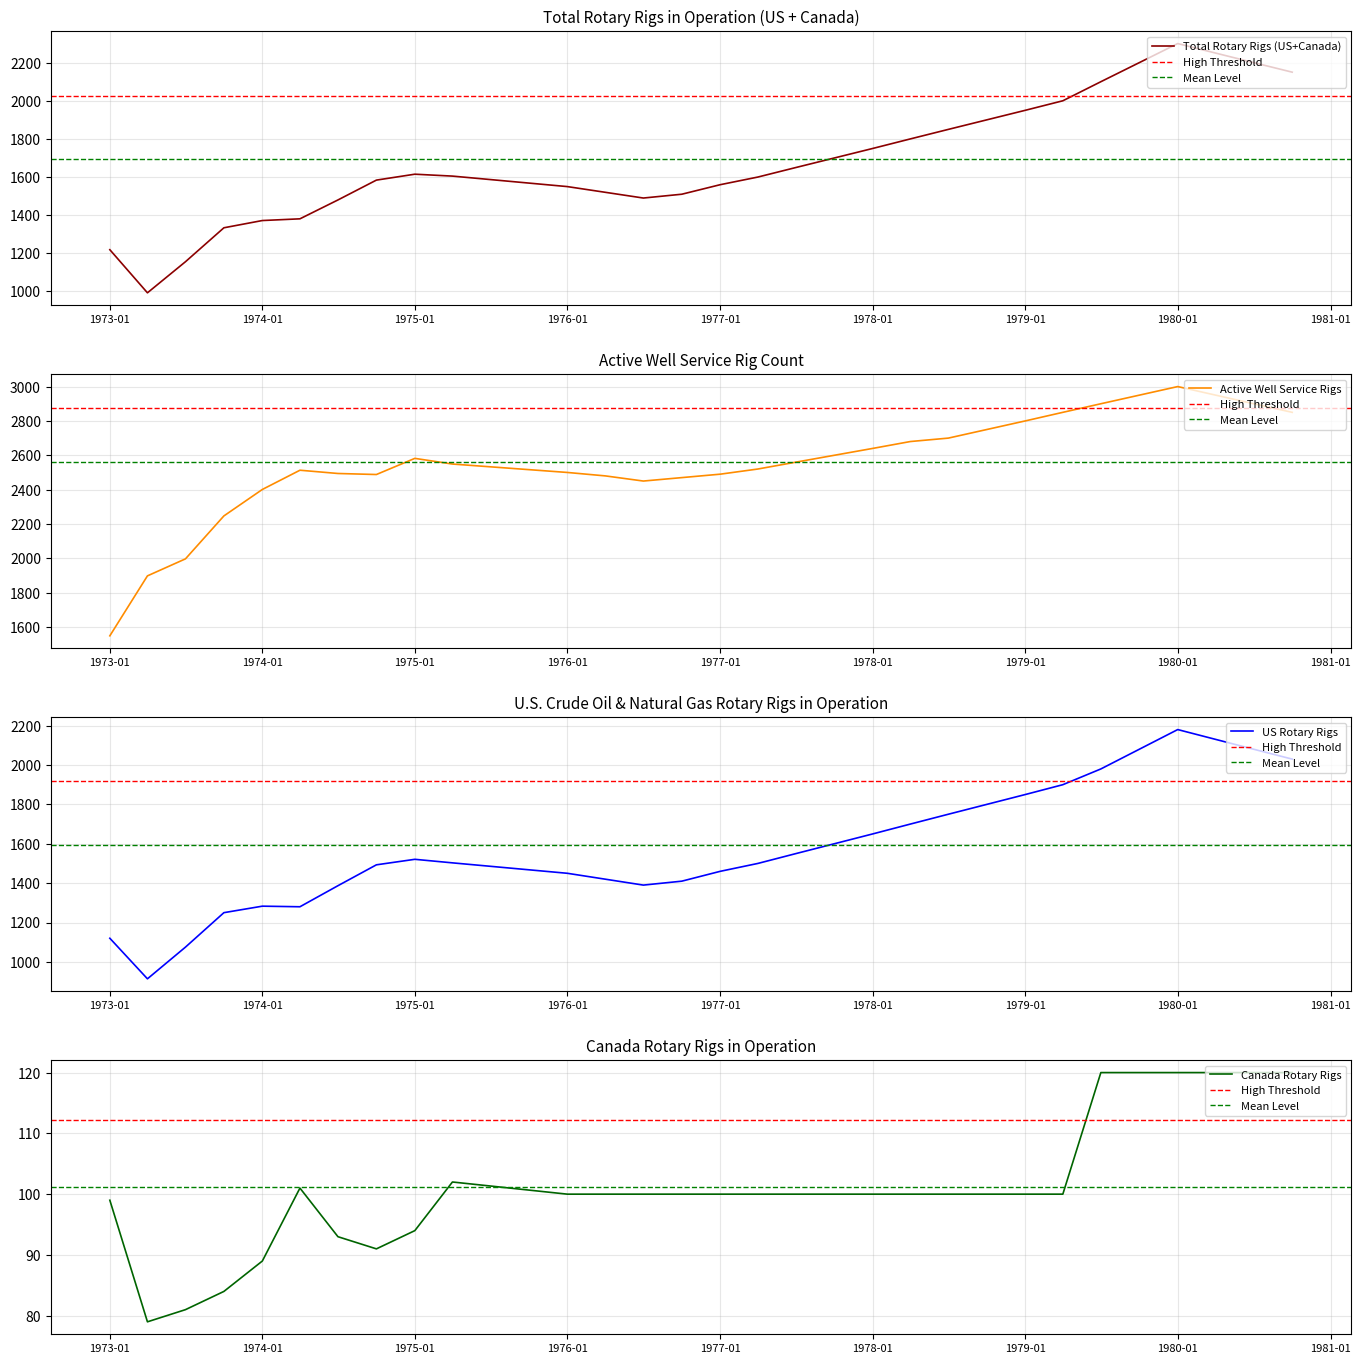

What is the minimum value for Total Rotary Rigs (US+Canada)?

993